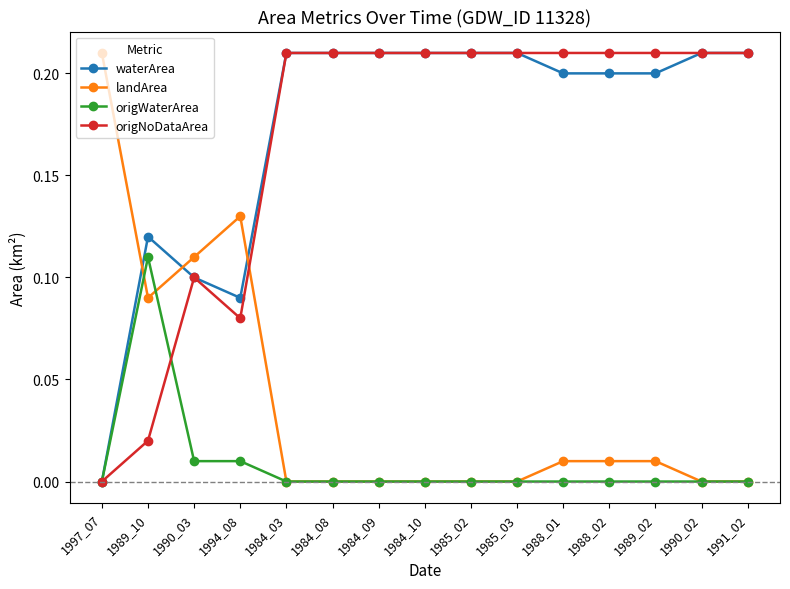

Does the chart have visible grid lines?

No